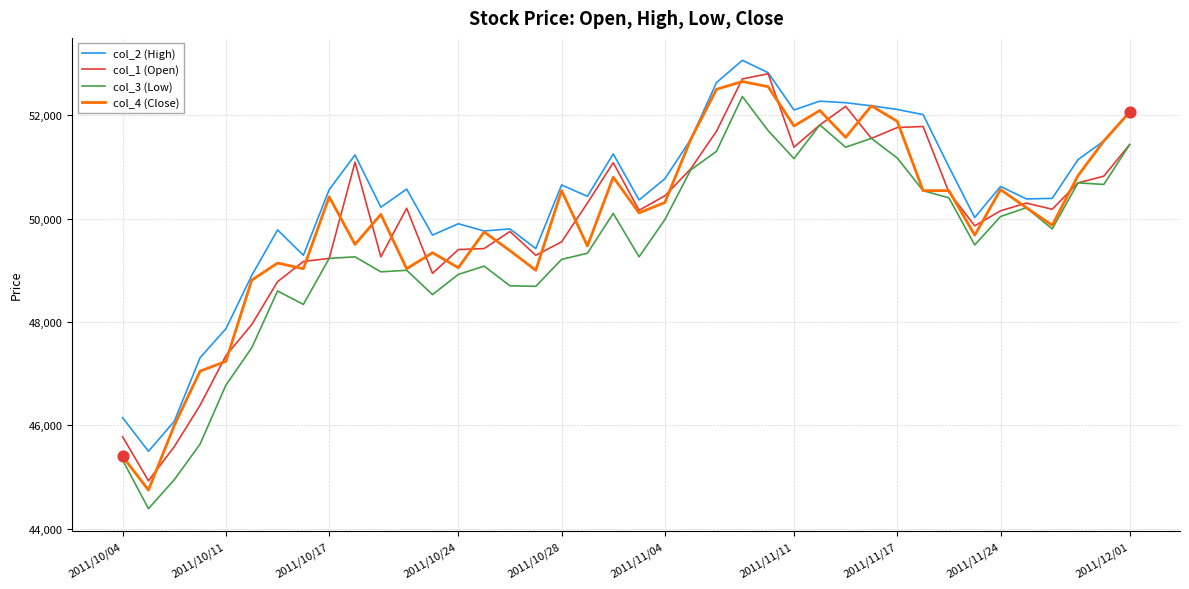

Which series has the largest total across all categories?

col_2 (High)